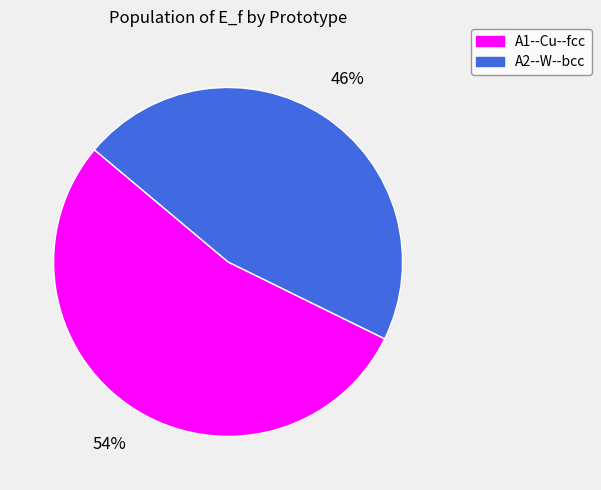

To the nearest percent, what is the average slice percentage?

50%